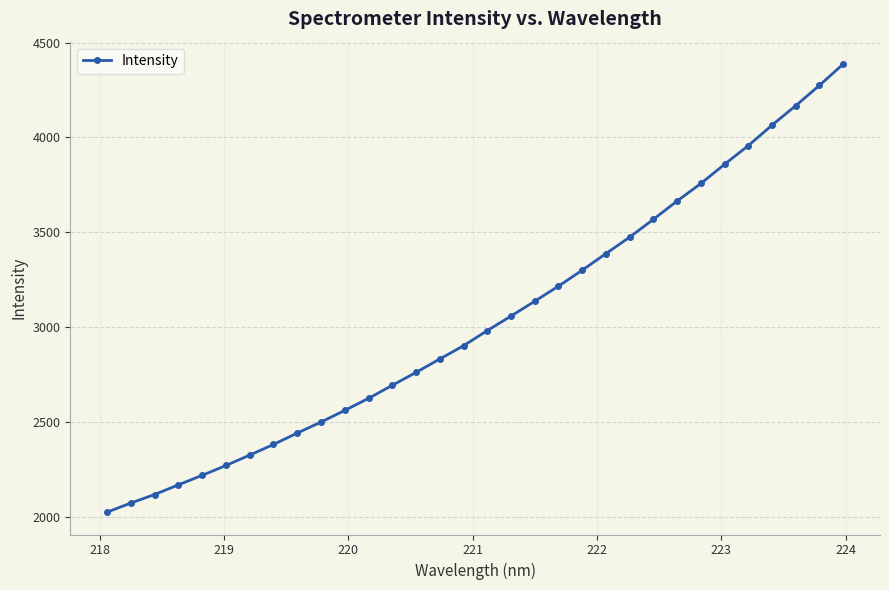

What is the difference between the second highest and minimum values?

2250.0